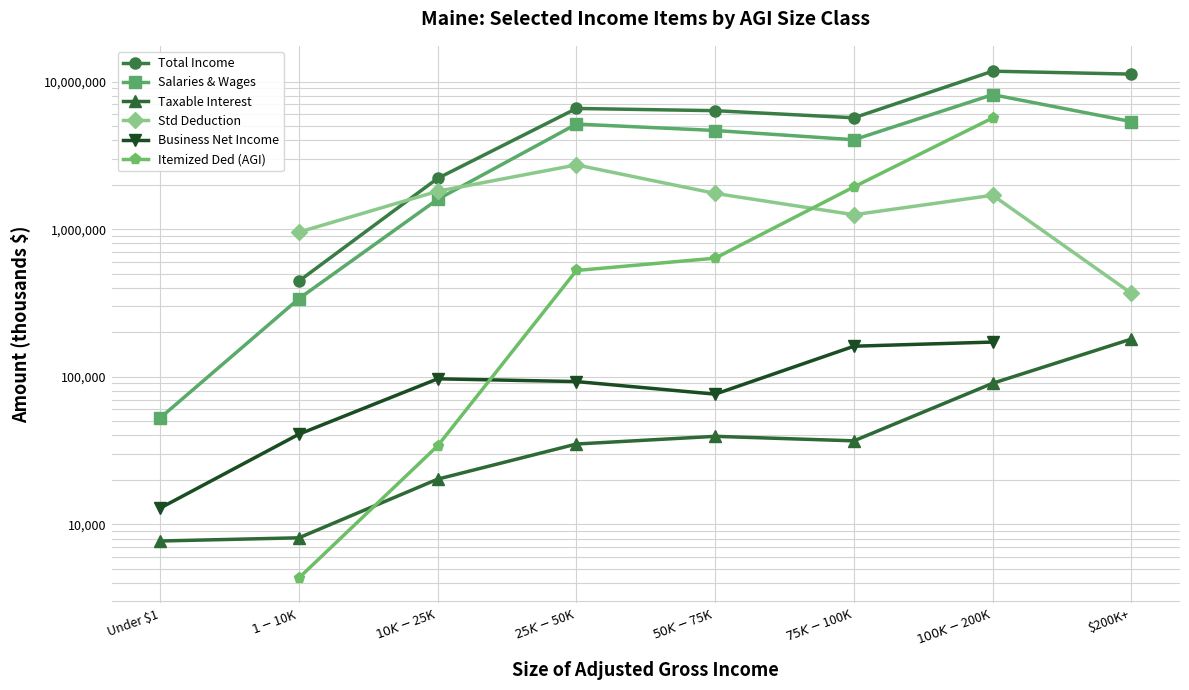

How many intersections are there between Std Deduction and Itemized Ded (AGI)?

1